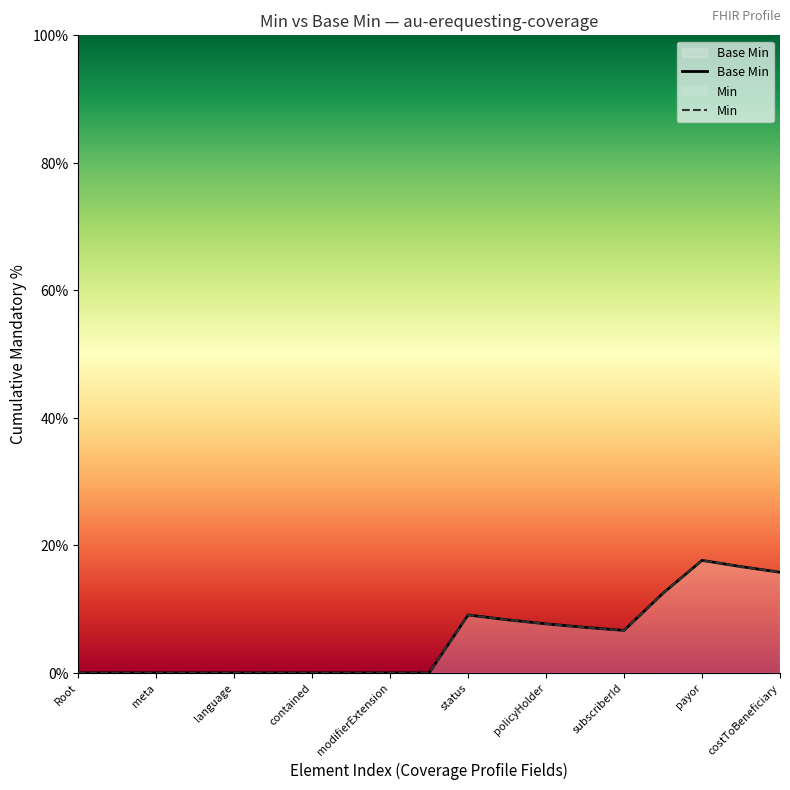

True or false: Min and Base Min intersect in this chart.

False